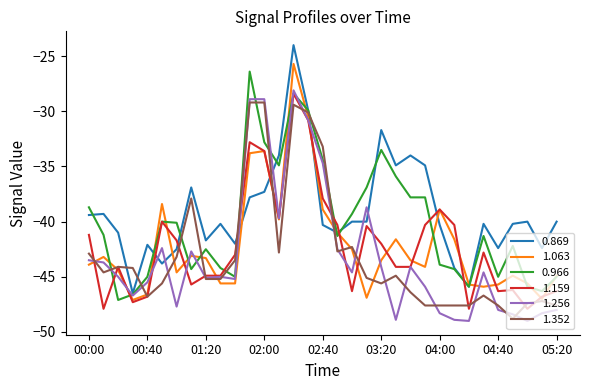

Which series has the widest spread of values?

0.869